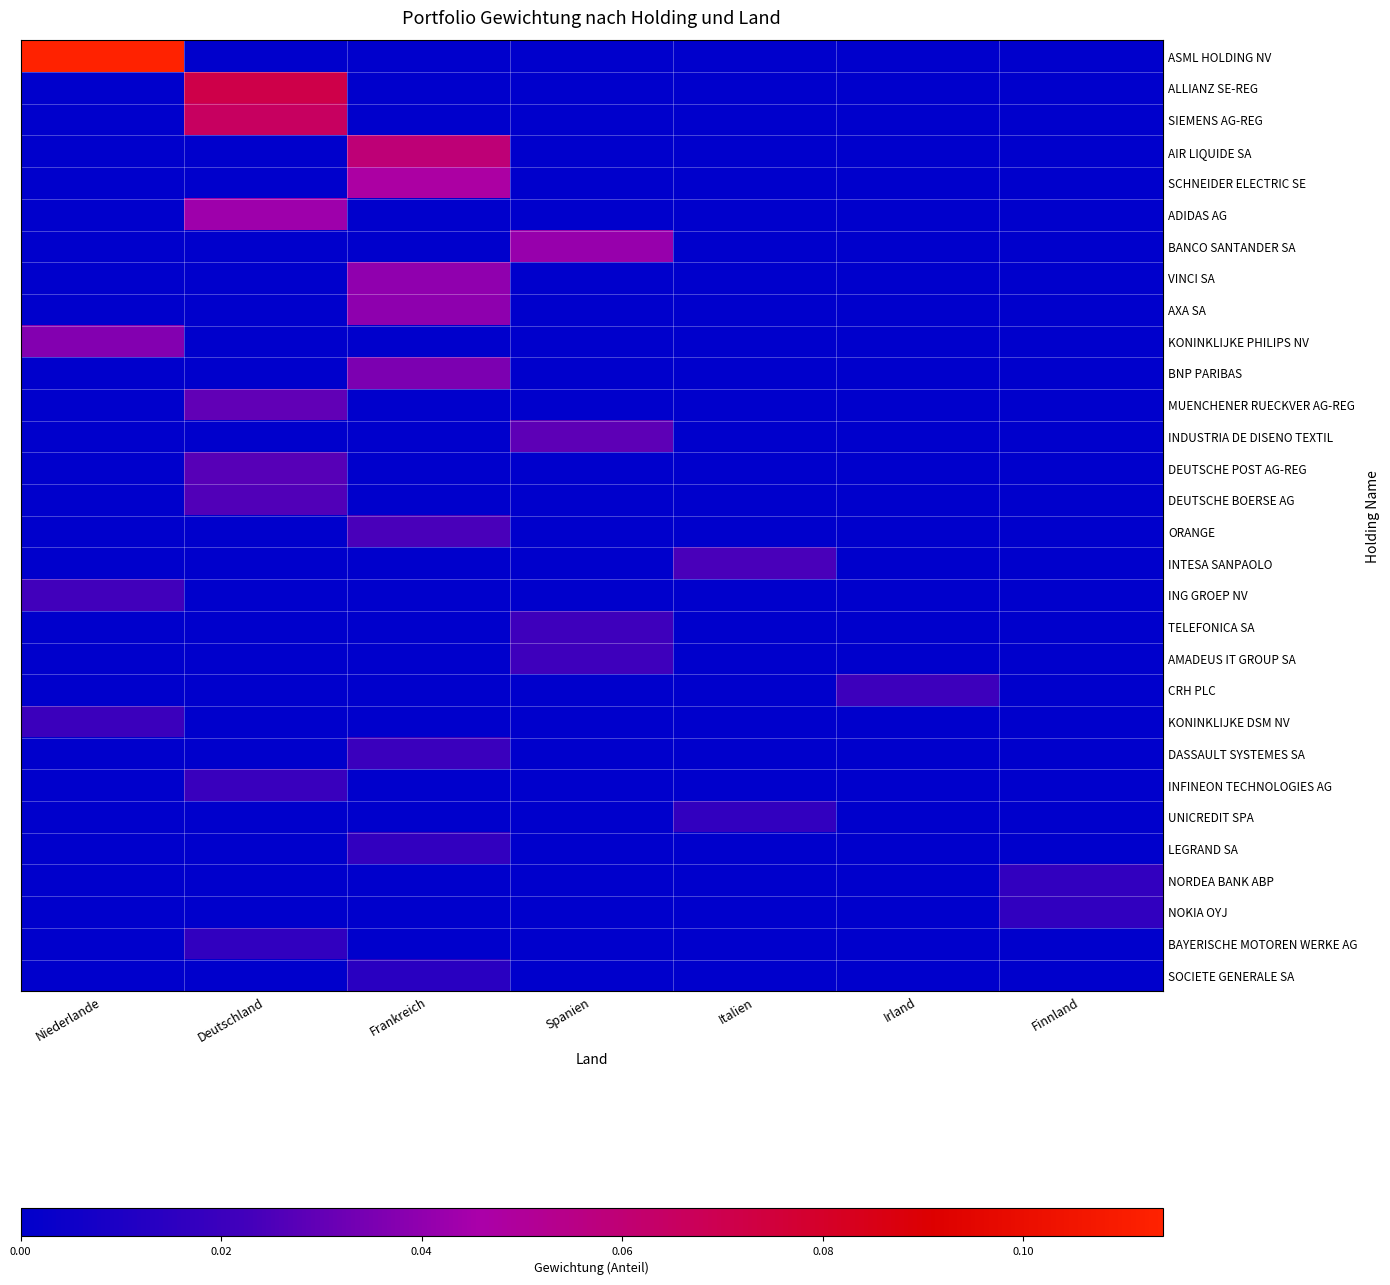

Which category has the lowest value across all series?

Deutschland